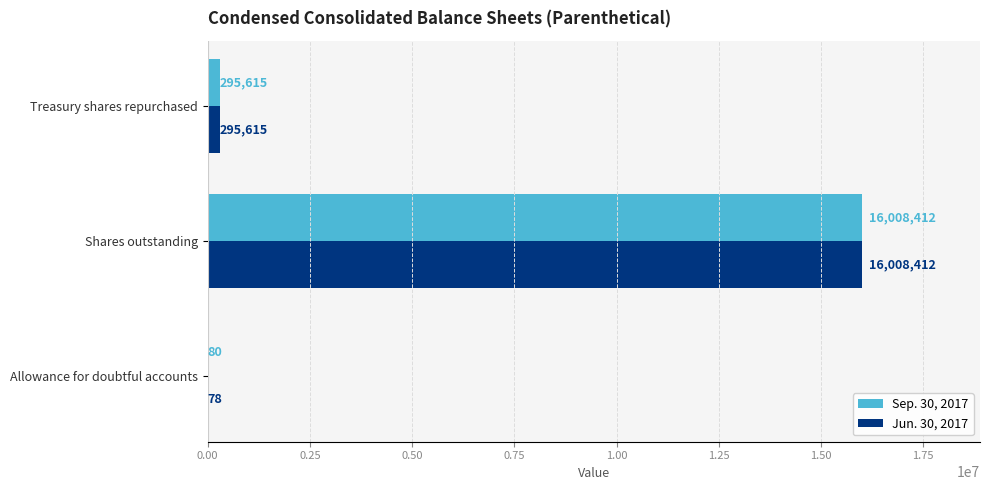

Which series changed the most between Allowance for doubtful accounts and Shares outstanding?

Jun. 30, 2017